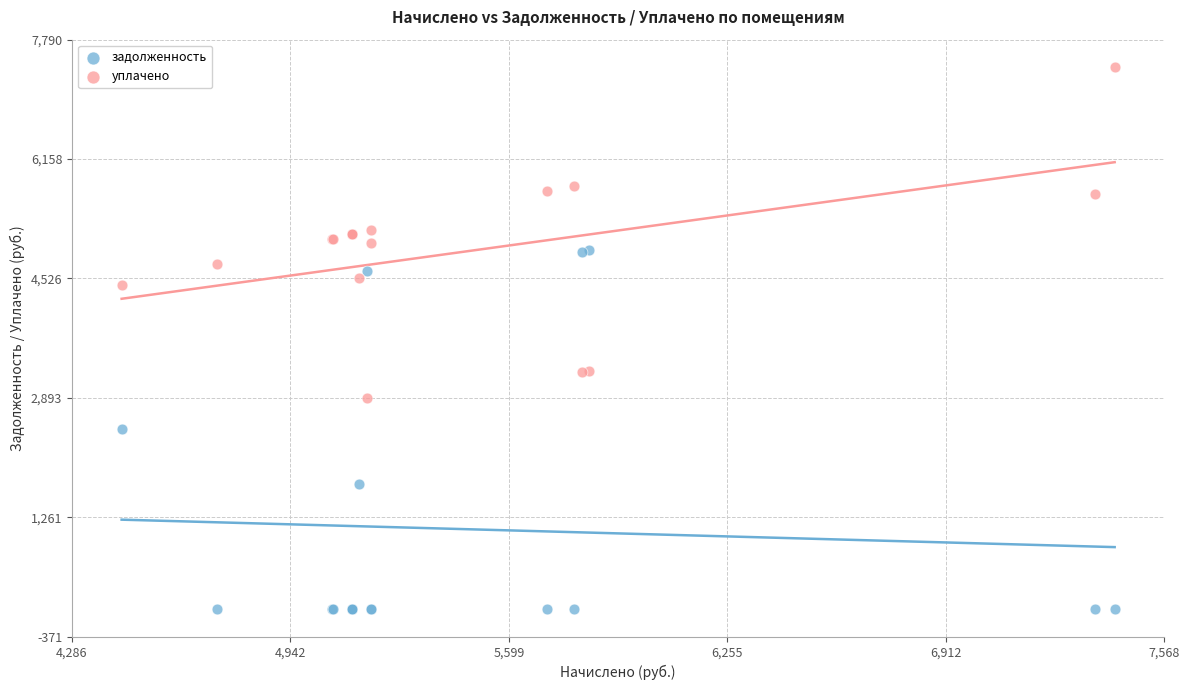

What is the X range (max minus min) for the scatter plot?

2983.7